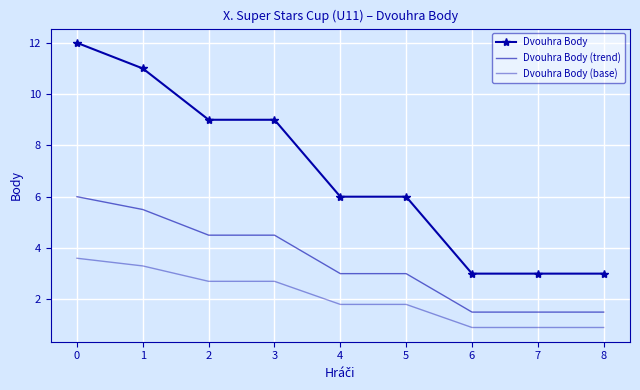

True or false: Dvouhra Body (trend) and Dvouhra Body intersect in this chart.

False